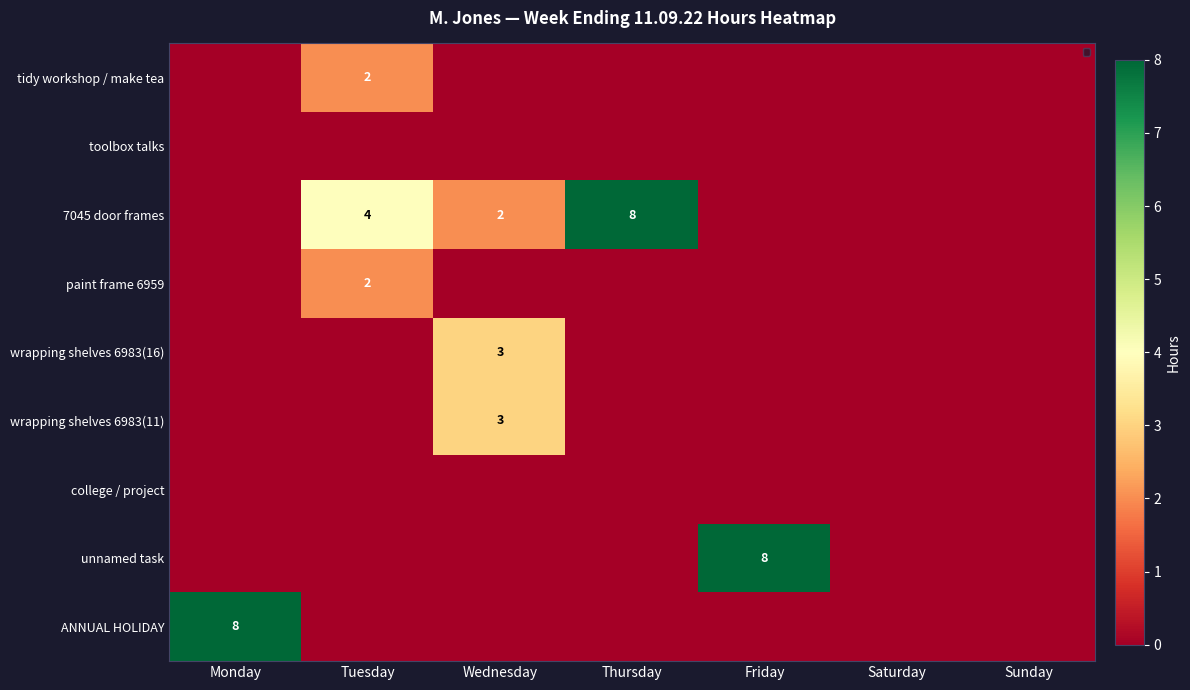

Is it true that wrapping shelves 6983(11) equals 5 at Wednesday?

False